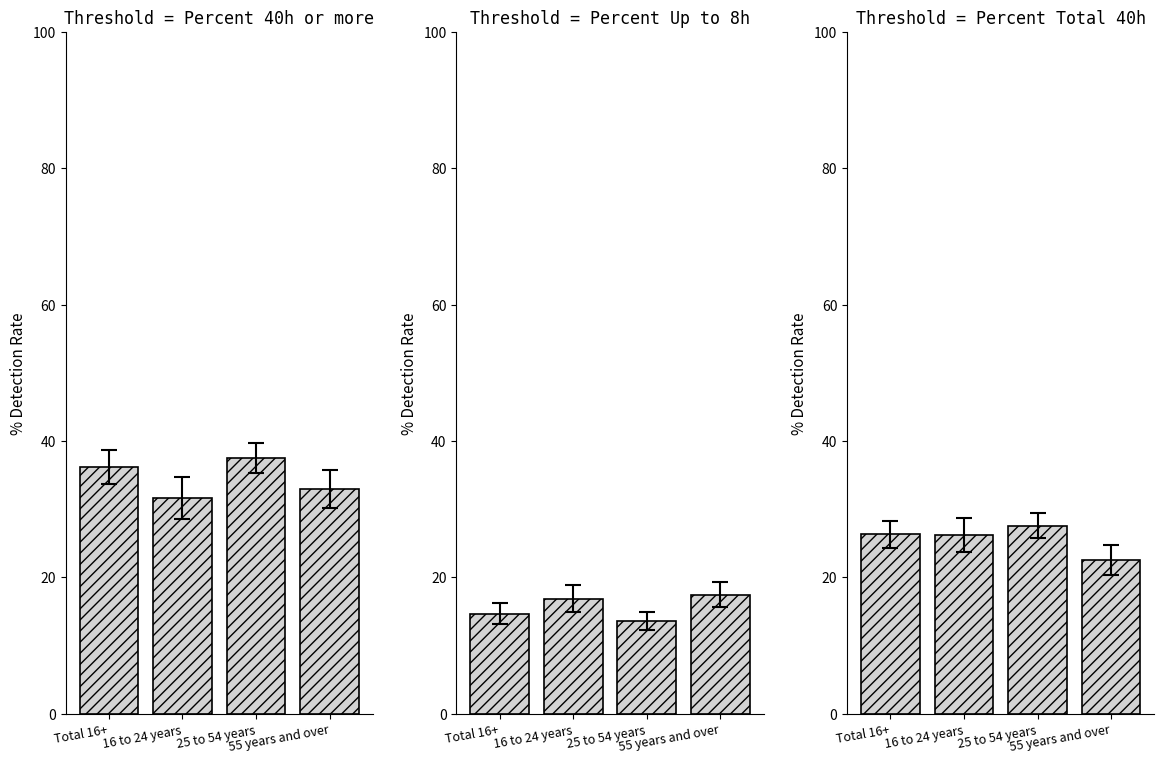

List the labels in order of Percent Up to 8h value, largest first.

55 years and over, 16 to 24 years, Total 16+, 25 to 54 years